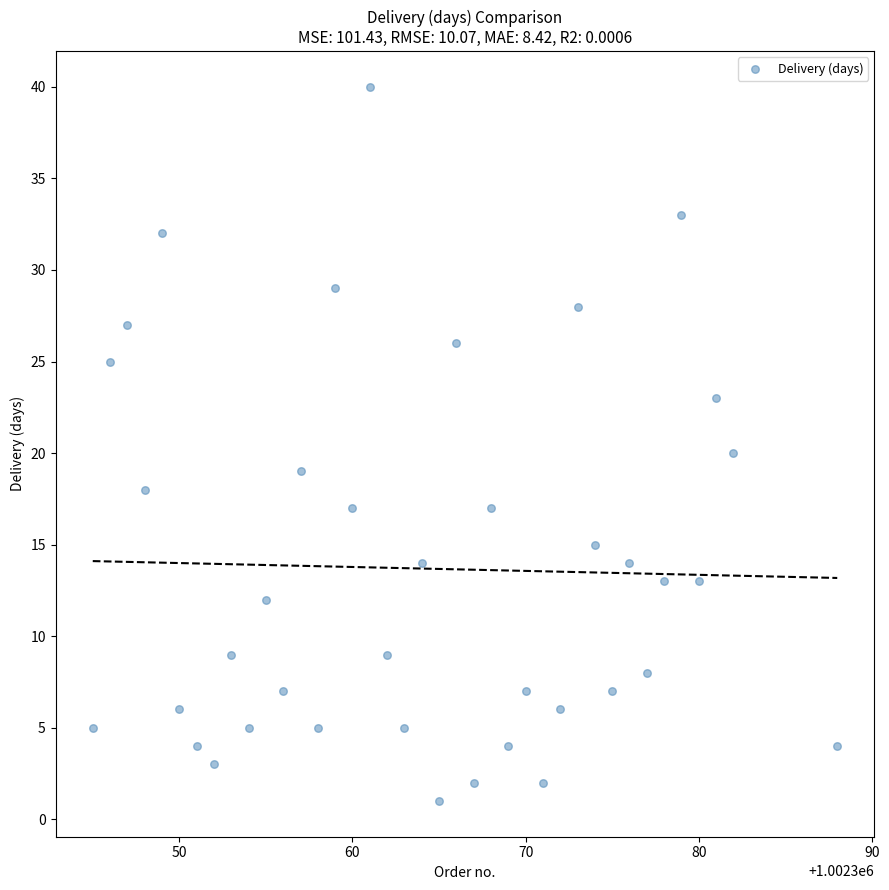

What is the range of X values (max minus min)?

43